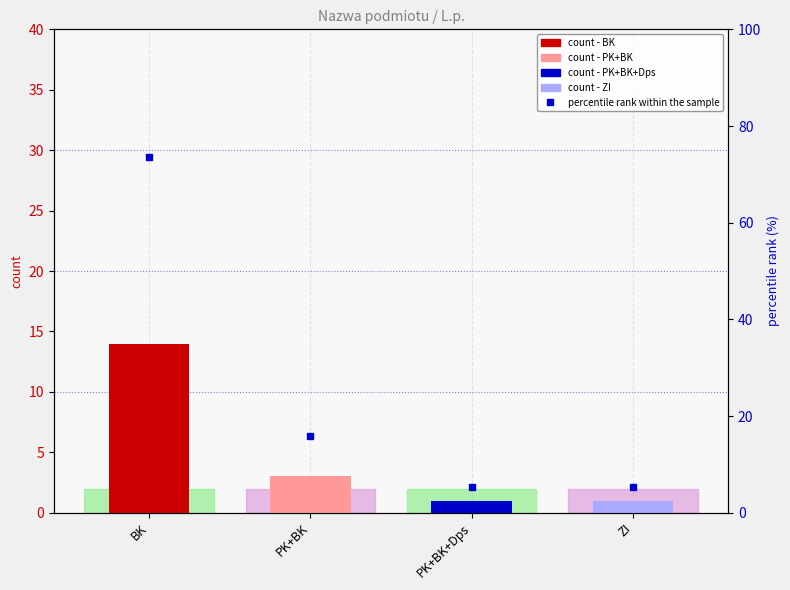

Reading right to left, list all the values displayed in this chart.

ZI=5.3	PK+BK+Dps=5.3	PK+BK=15.8	BK=73.7